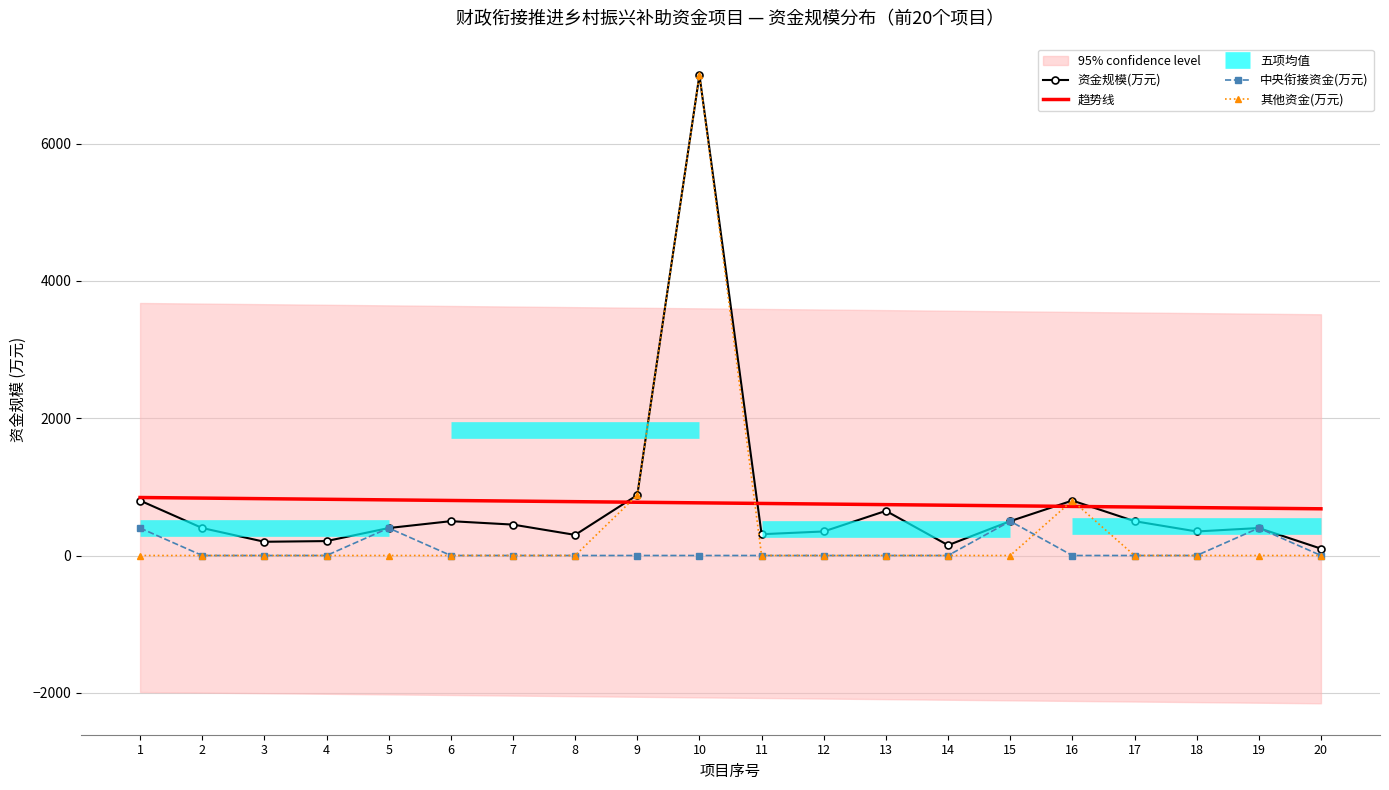

Which series changed the most between 4 and 20?

资金规模(万元)